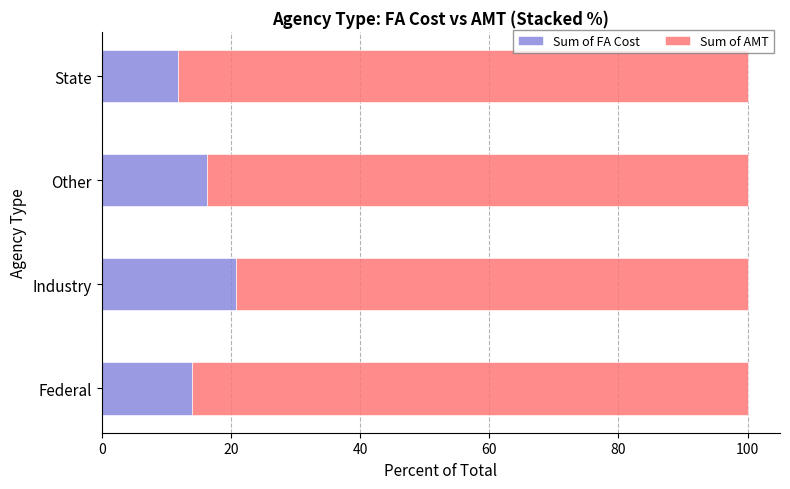

What is the minimum value for Sum of FA Cost?

11.8